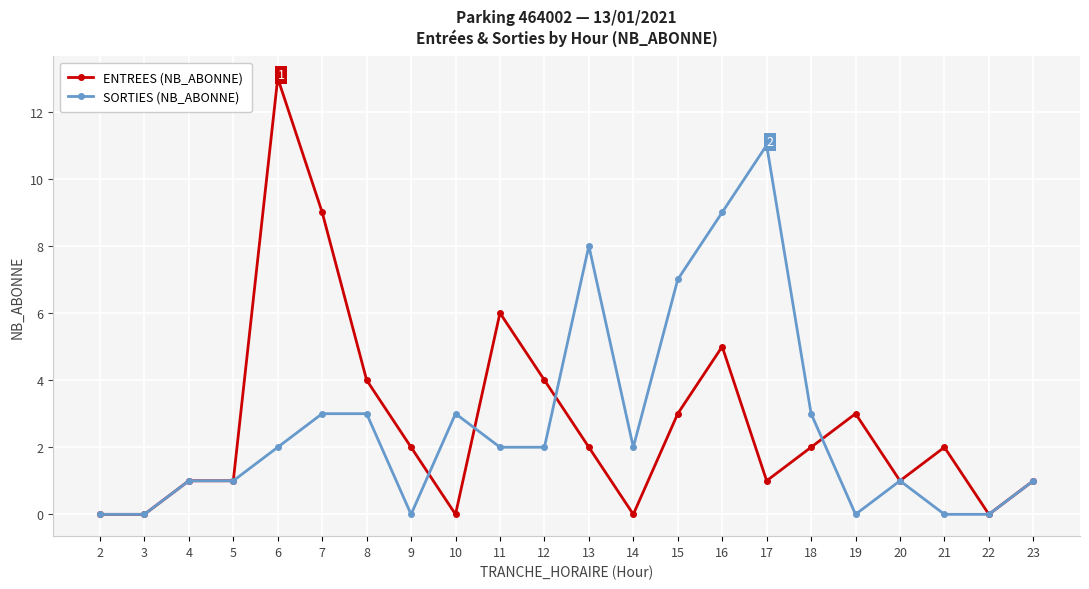

What is the difference between the maximum and minimum values in the SORTIES (NB_ABONNE) series?

11